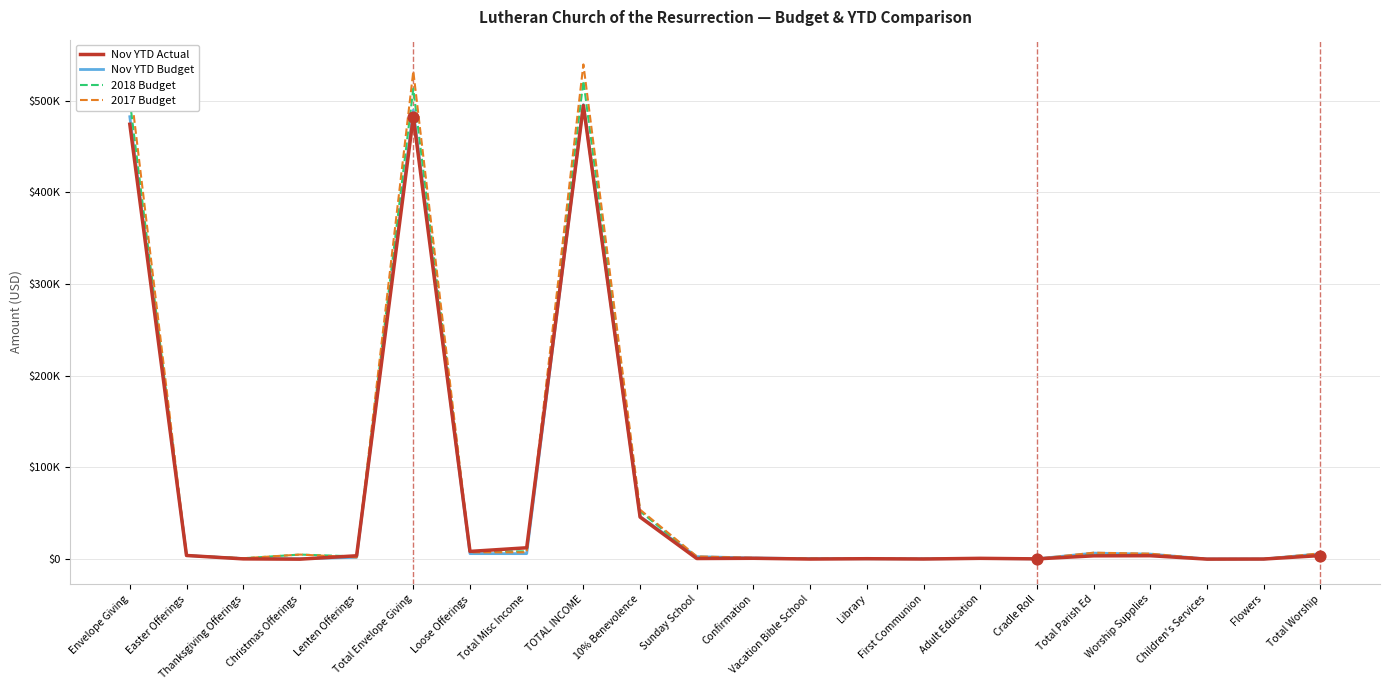

What is the total value across all series at Vacation Bible School?

1820.4